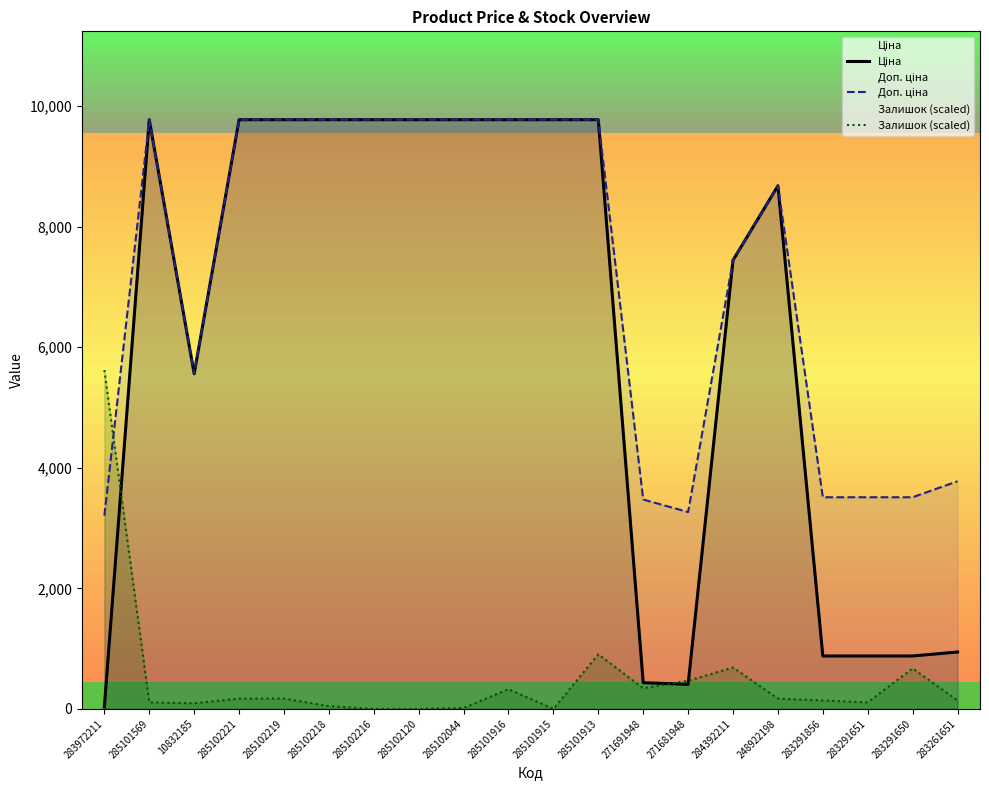

How many values in the Ціна series are below 9775?

10